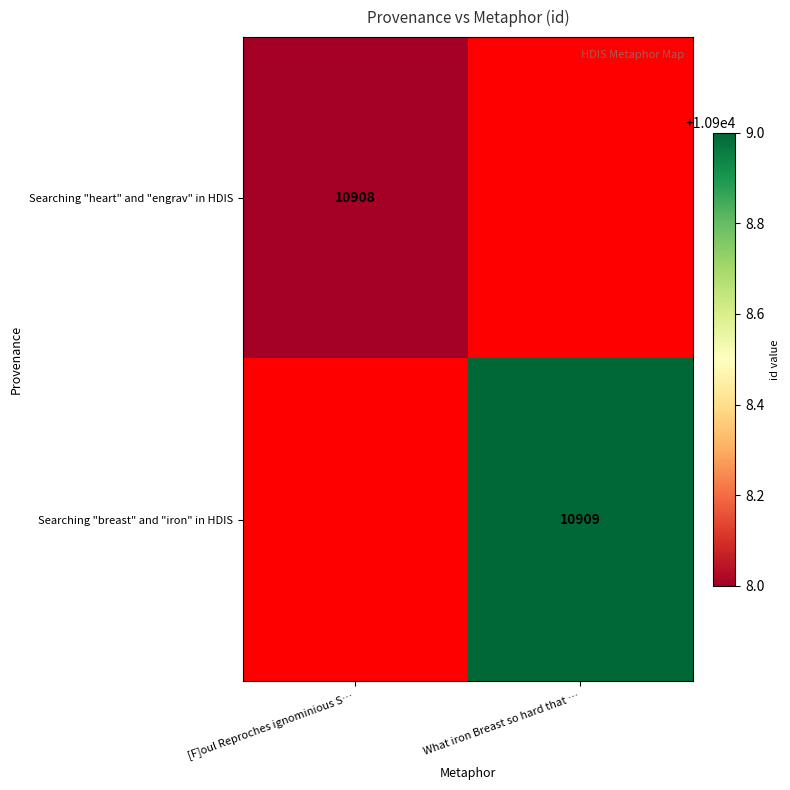

Between What iron Breast so hard that … and [F]oul Reproches ignominious S…, which is larger?

[F]oul Reproches ignominious S…